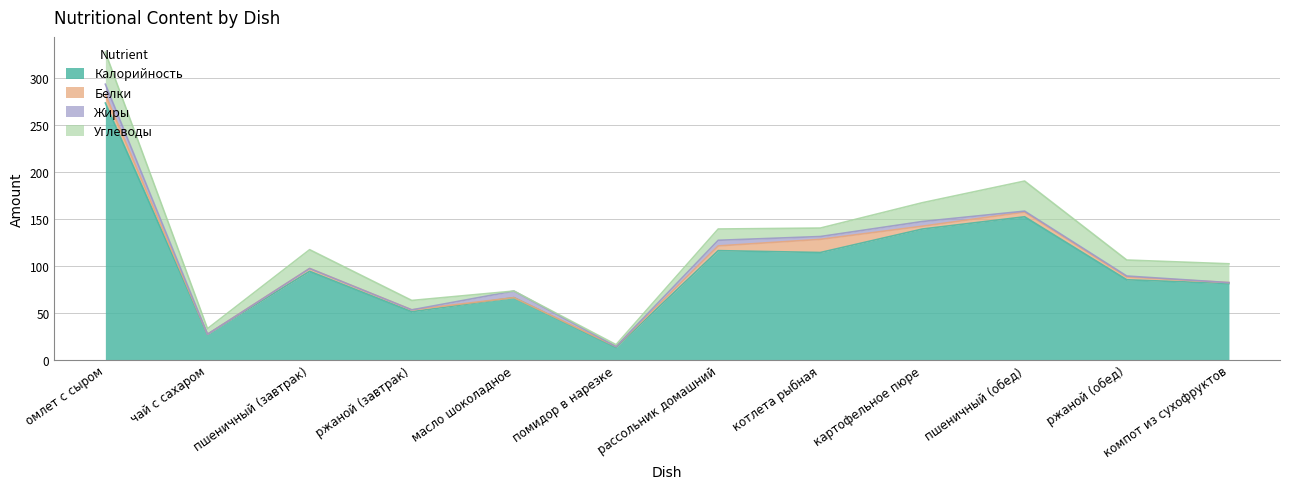

True or false: Калорийность has more than 2 interior local peaks.

True